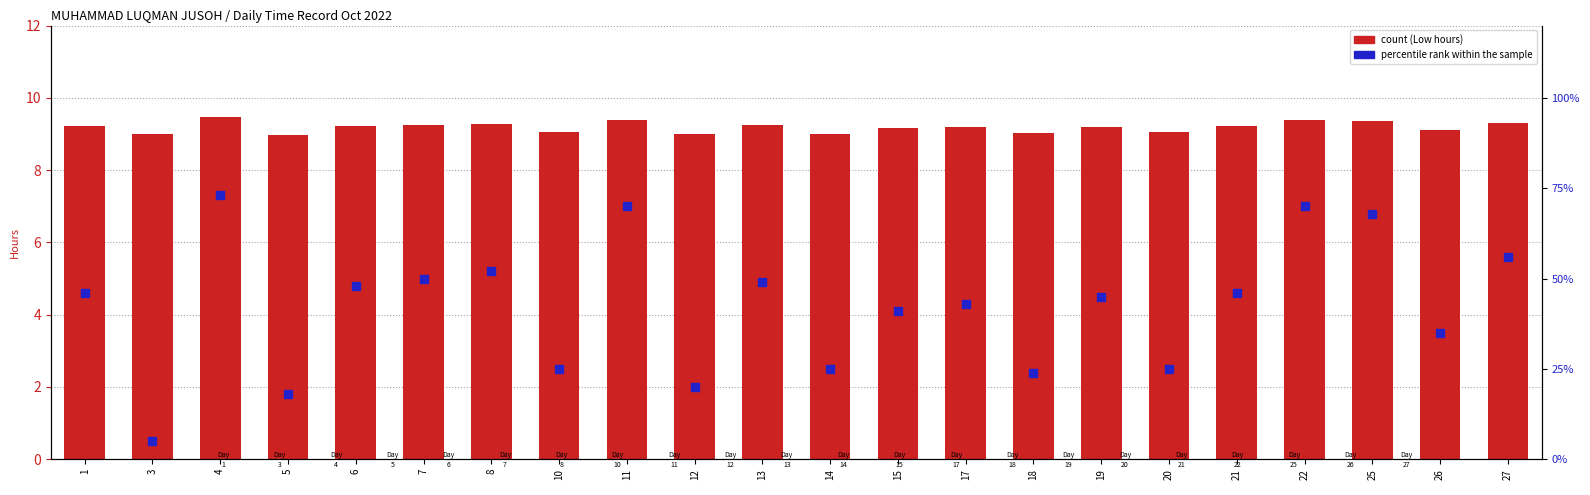

Which series has the widest spread of Y values?

percentile rank within the sample